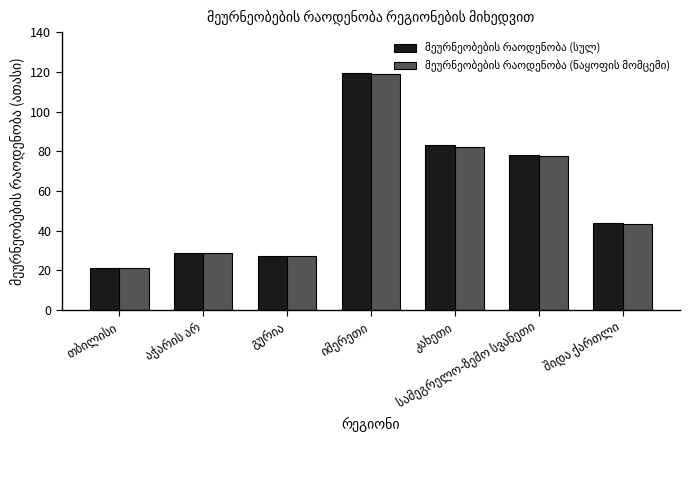

What is the smallest value displayed?

21.0